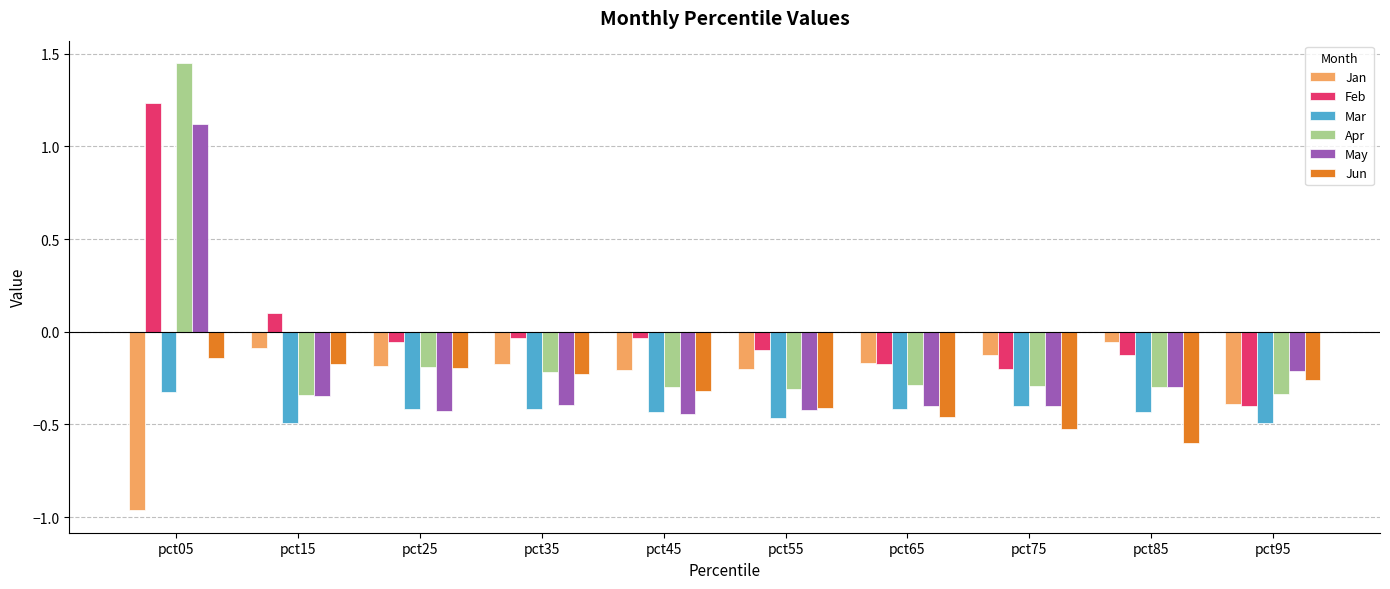

What is the sum of all Apr values?

-1.1